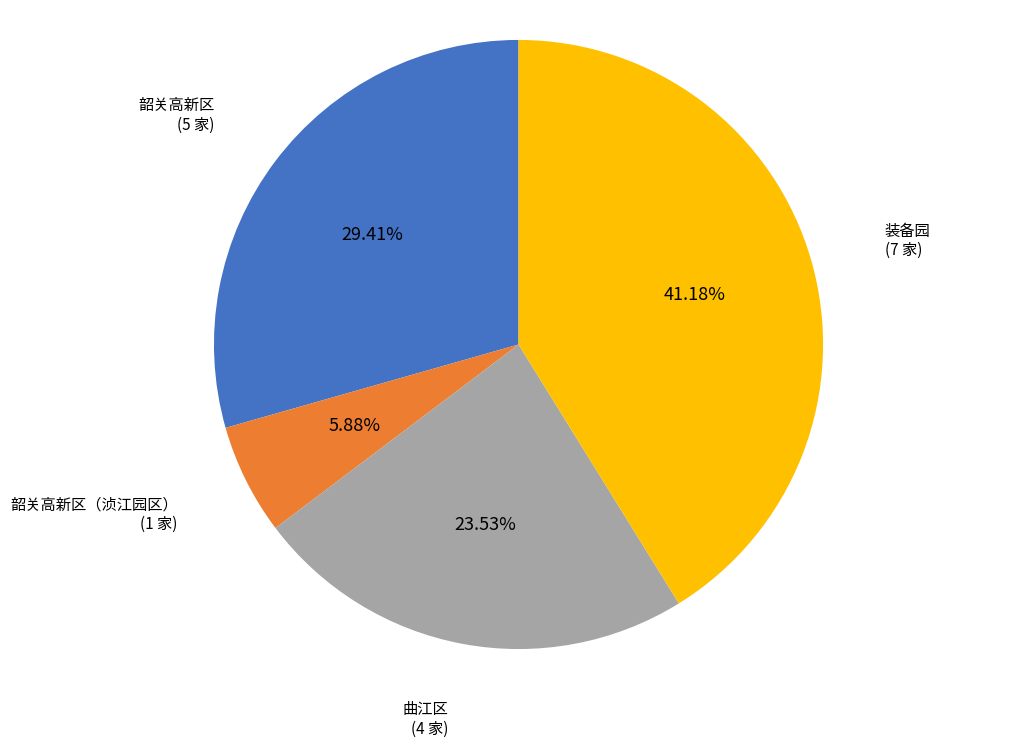

Is there any slice that represents more than half of the pie?

No